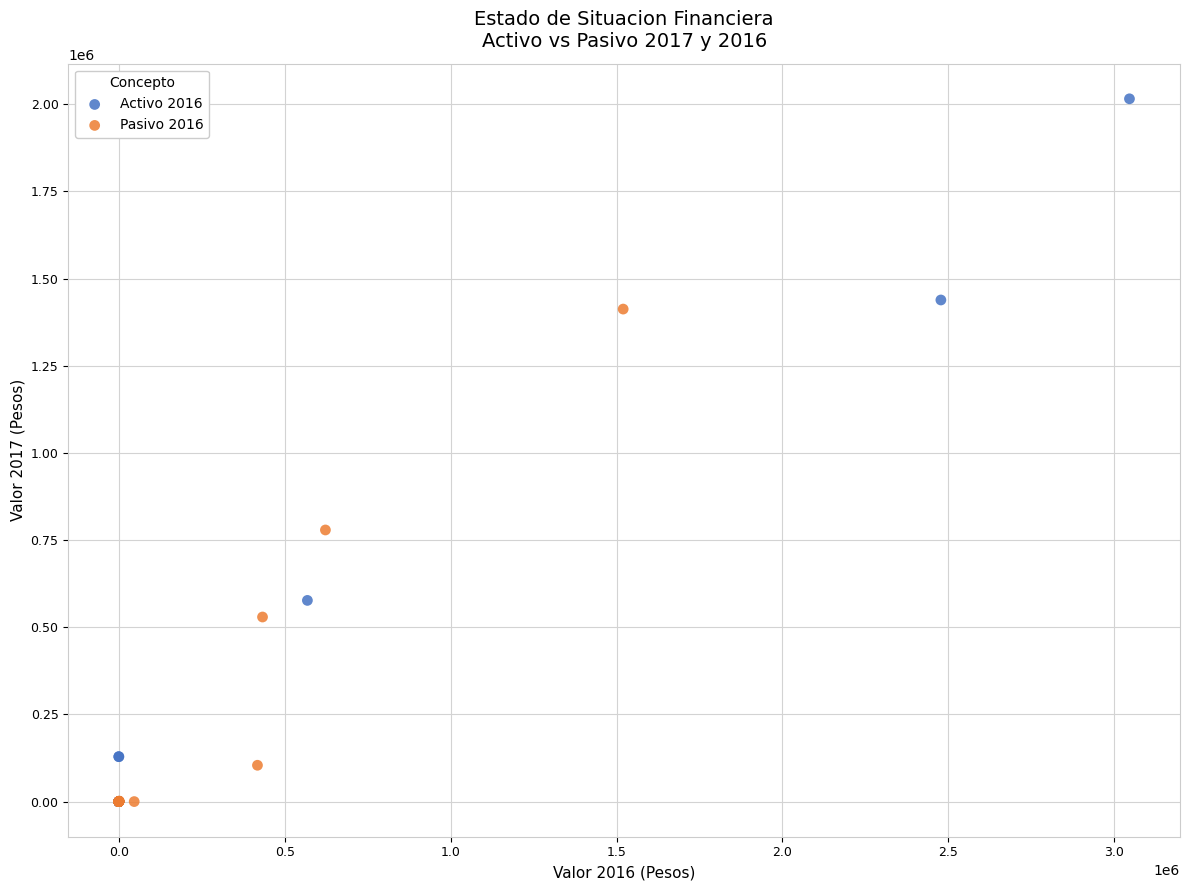

Which series has the widest spread of Y values?

Activo 2016